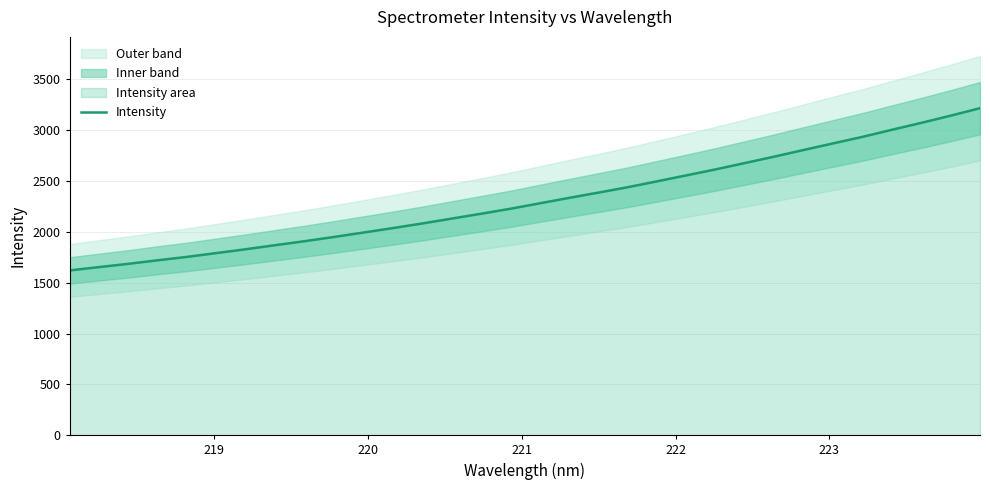

How many data points are less than 2280?

16